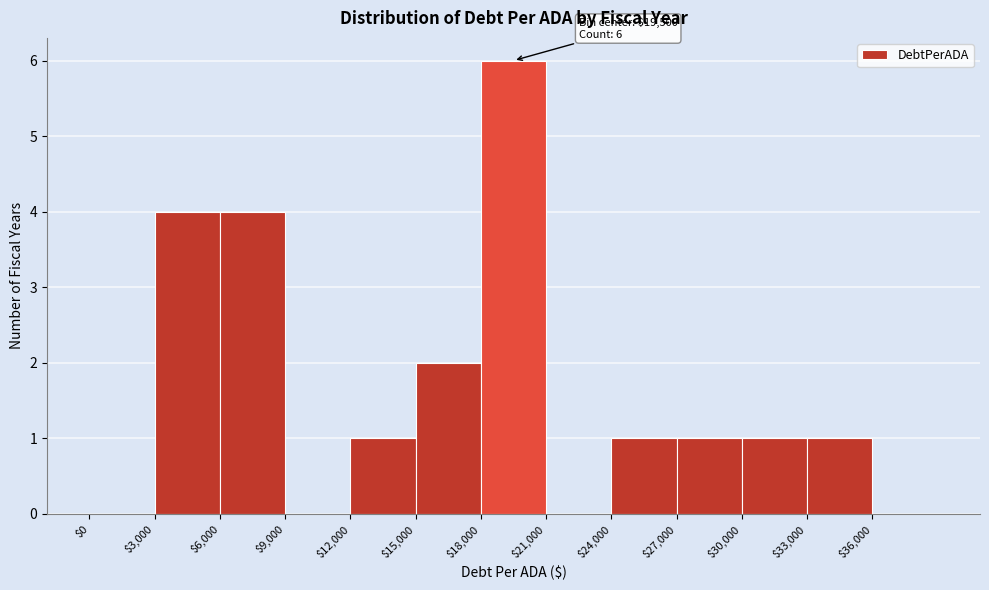

Over which range of the x-axis is the bar tallest?

18000 to 21000